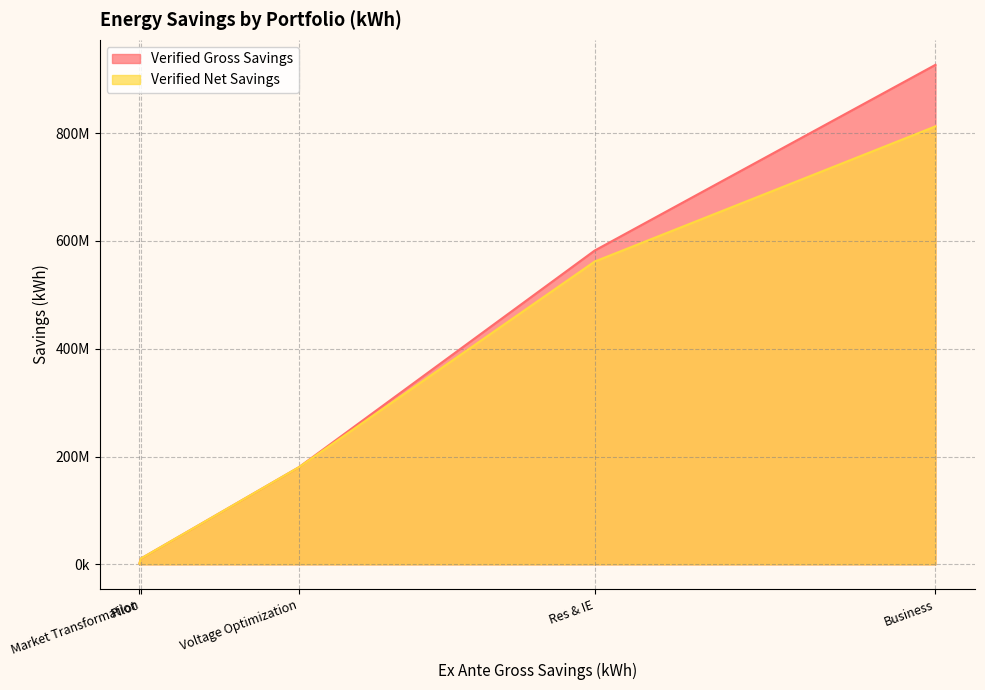

True or false: Verified Gross Savings and Verified Net Savings cross at least once.

False